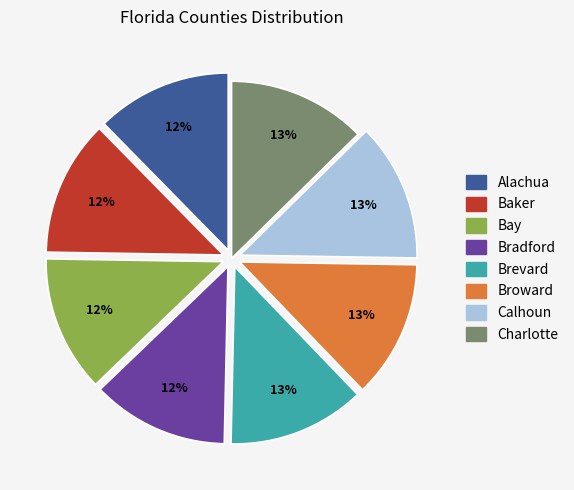

To the nearest percent, what portion does Calhoun represent?

13%